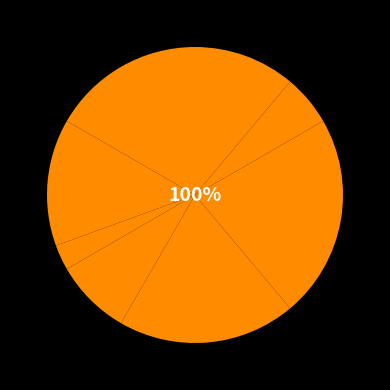

The Генеральний директор slice represents 1% of the pie. True or false?

False